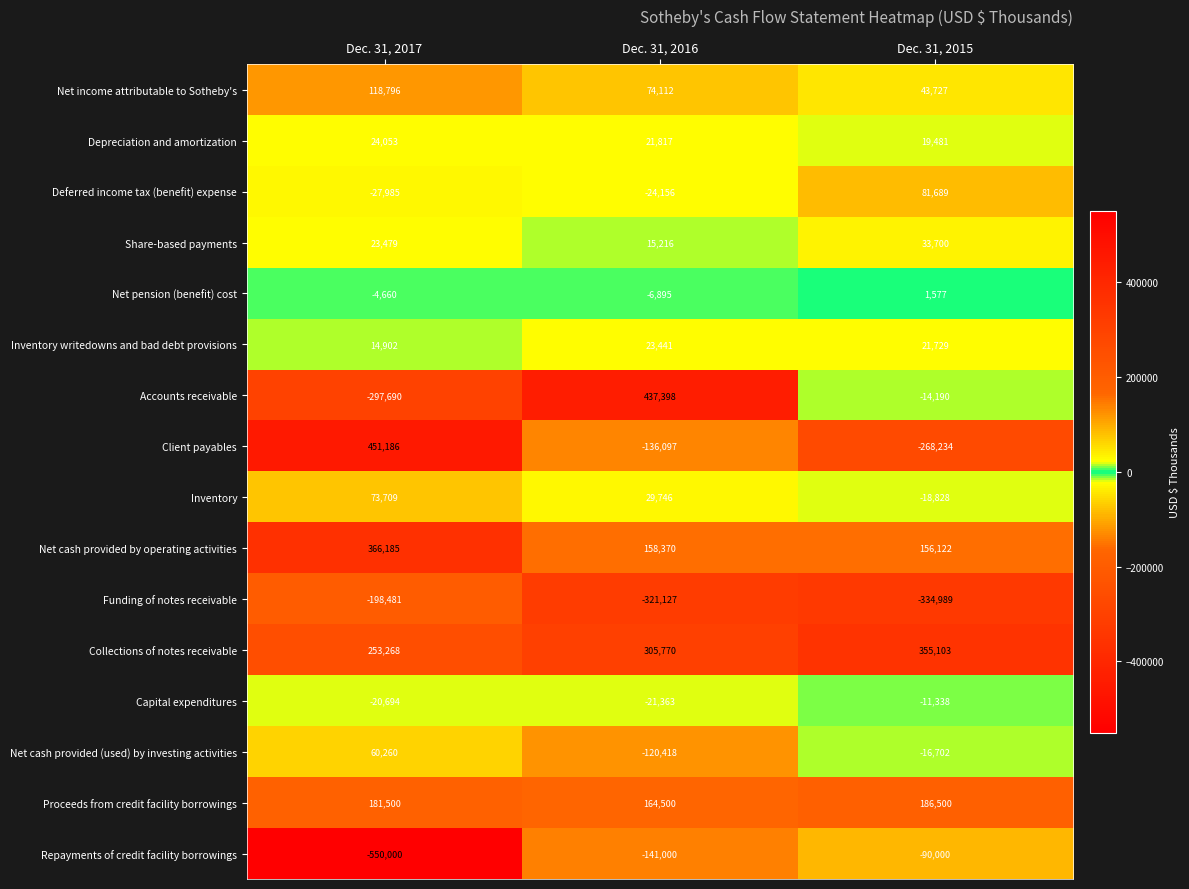

At which label is Collections of notes receivable closest to 304185?

Dec. 31, 2016